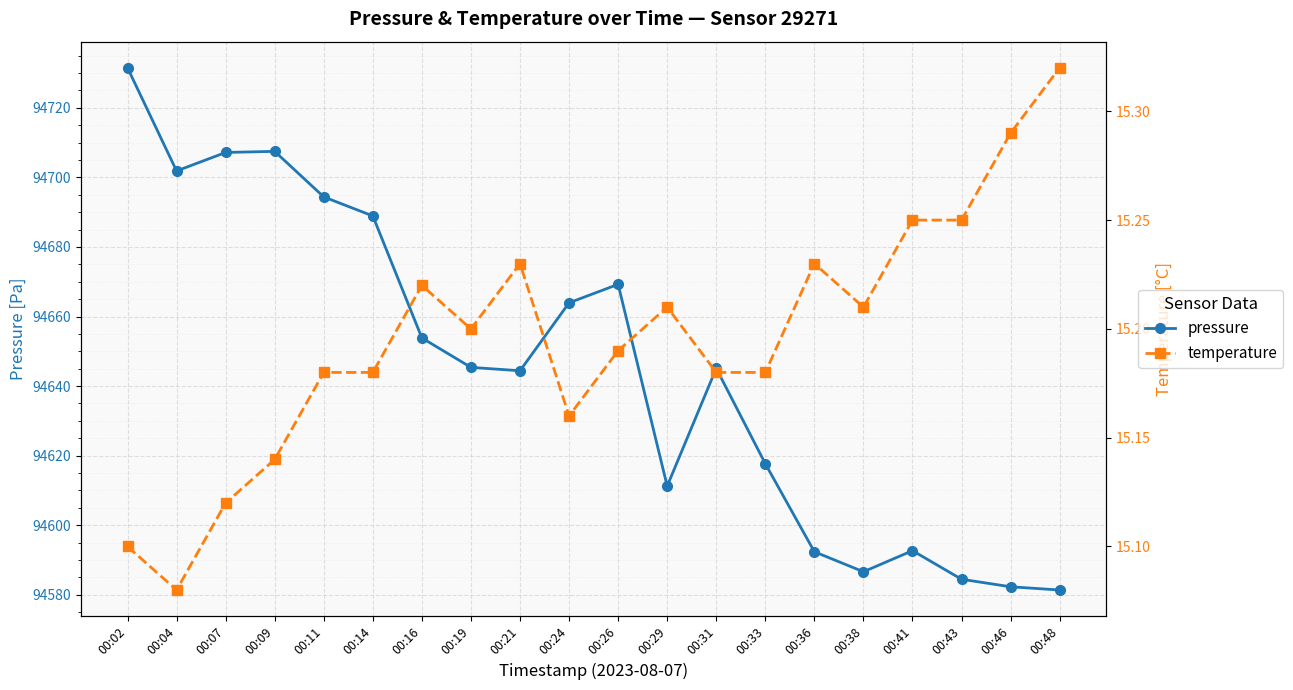

How many lines are shown in the chart?

2